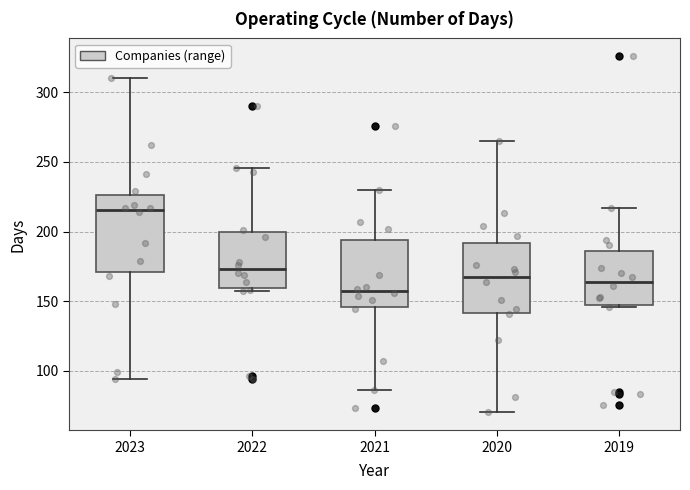

Reading left to right, read every box against the y-axis: the position of its median line, the range the box covers, and the ends of its whiskers. The values are not printed on the chart, so give them approximately, as read against the axis.

2023: median 215, box 170 to 225, whiskers 95 to 310
2022: median 175, box 160 to 200, whiskers 155 to 245
2021: median 160, box 145 to 195, whiskers 85 to 230
2020: median 170, box 140 to 190, whiskers 70 to 265
2019: median 165, box 150 to 185, whiskers 145 to 215